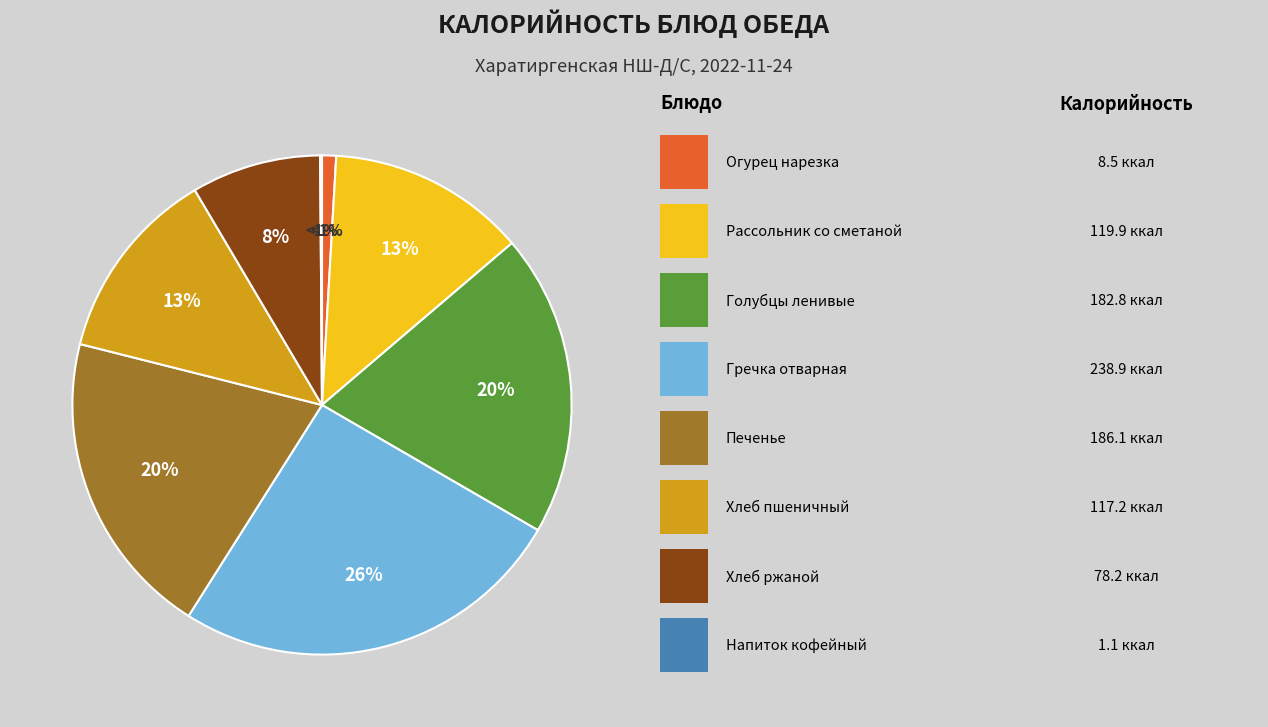

Does any single category account for the majority?

No